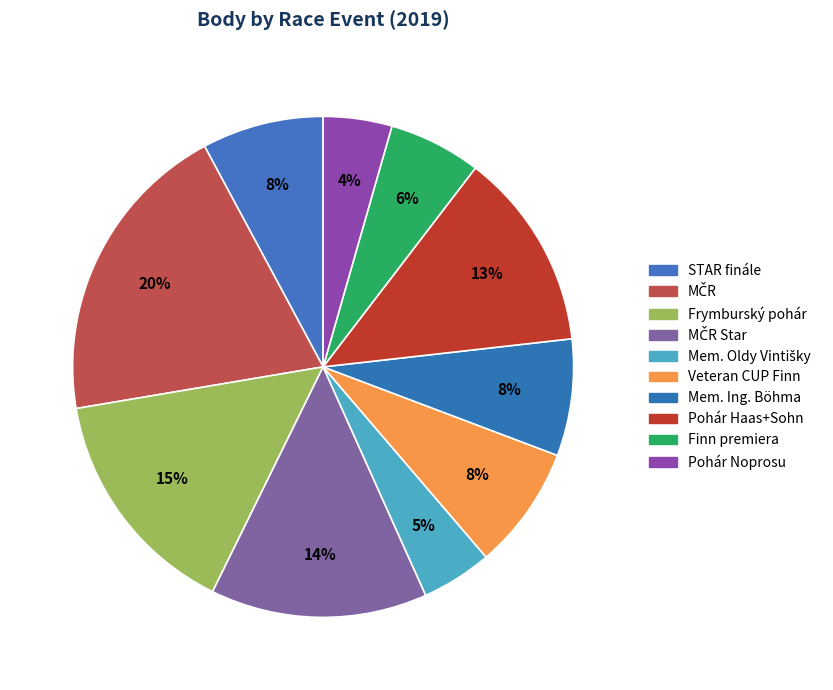

How many segments does this pie chart have?

10